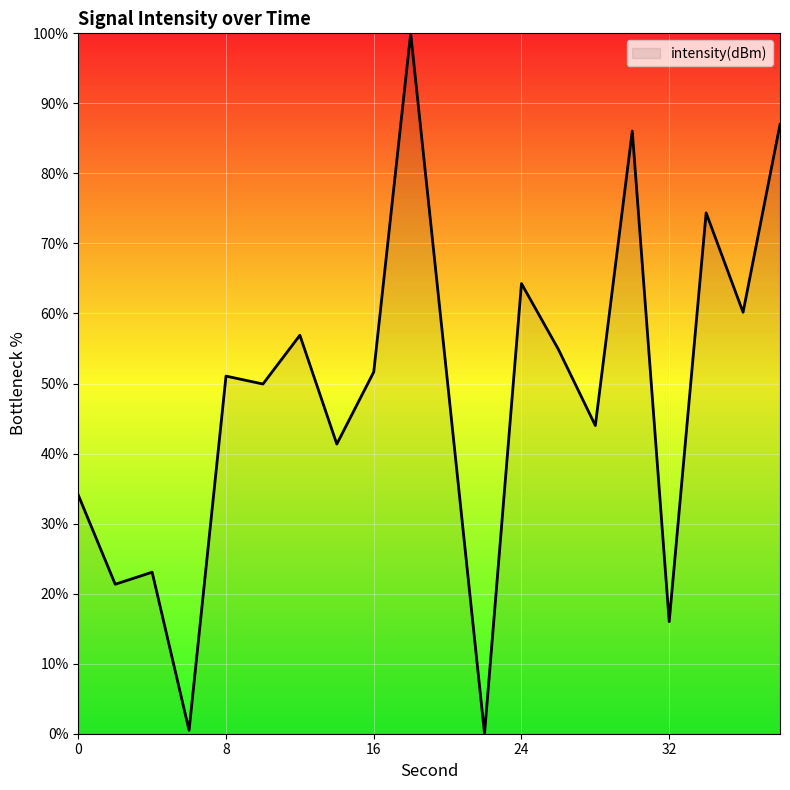

What is the maximum value shown in the chart?

100.0